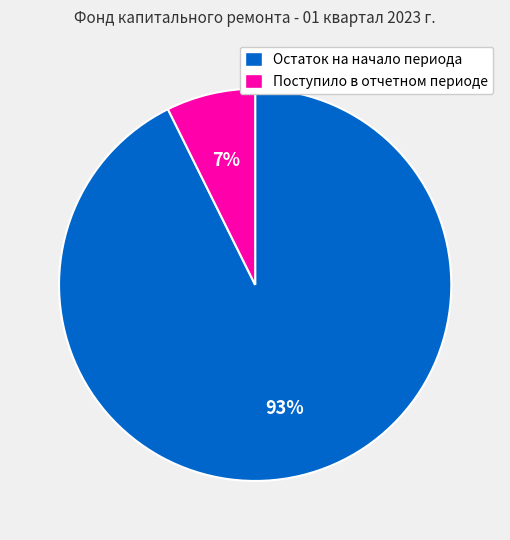

To the nearest percent, what is the combined percentage of Остаток на начало периода and Поступило в отчетном периоде?

100%